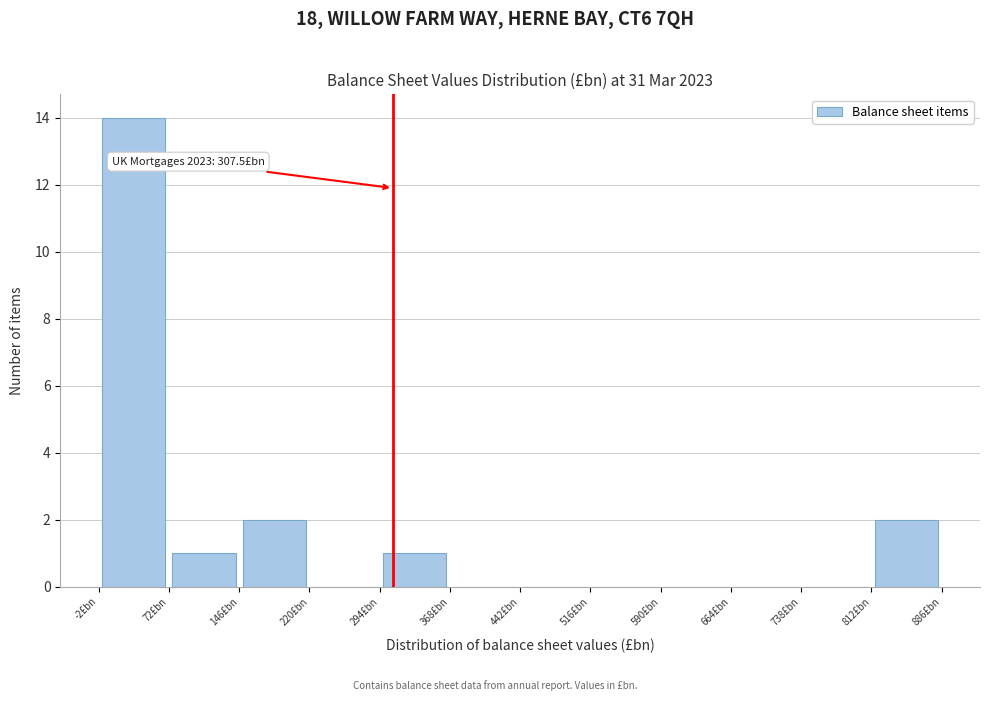

Over which range of the x-axis is the bar tallest?

0 to 70